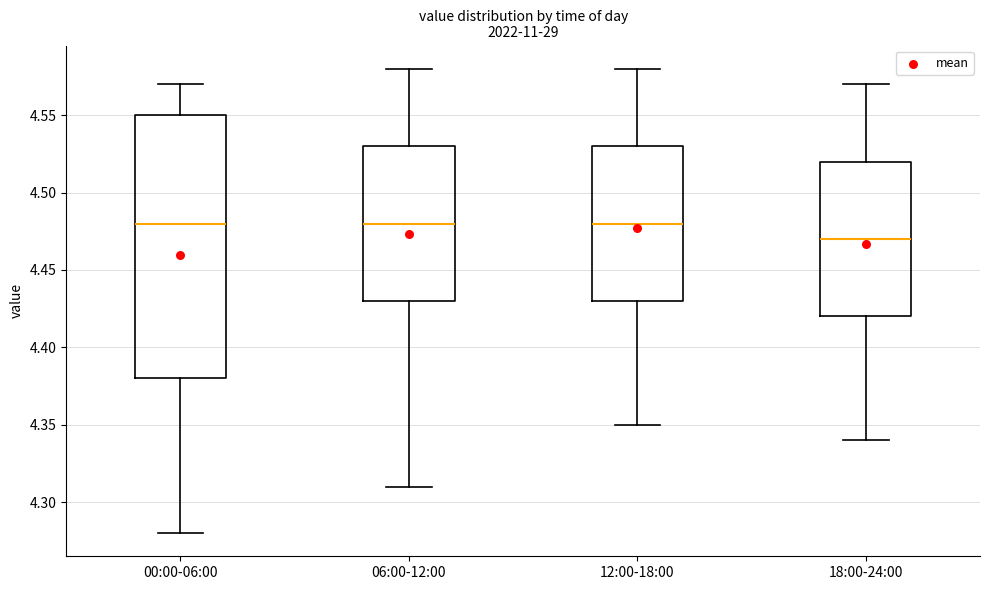

Where is the lower edge of the box for 06:00-12:00 on the y-axis? The values are not printed on the chart, so give them approximately, as read against the axis.

4.43